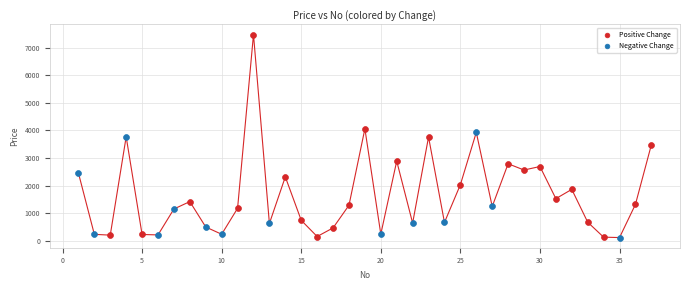

Which series has the largest Y range (max minus min)?

Positive Change